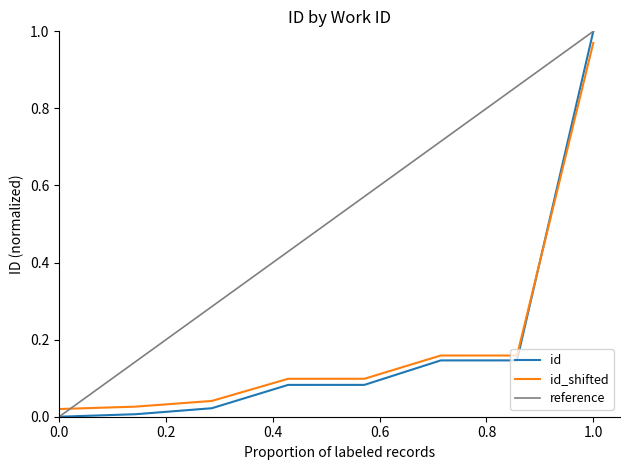

True or false: id has a value of 1.0 at 1.0.

True